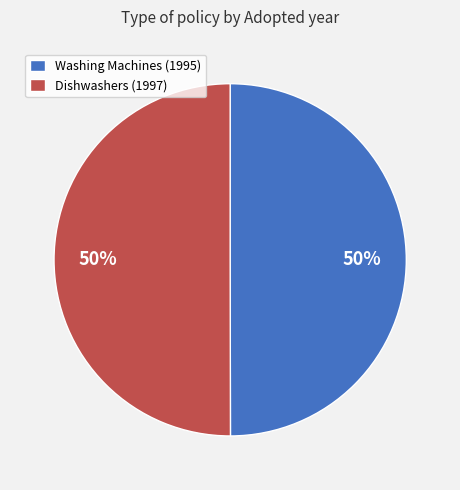

What is the ratio of the value at Washing Machines (1995) to the value at Dishwashers (1997)?

1.0